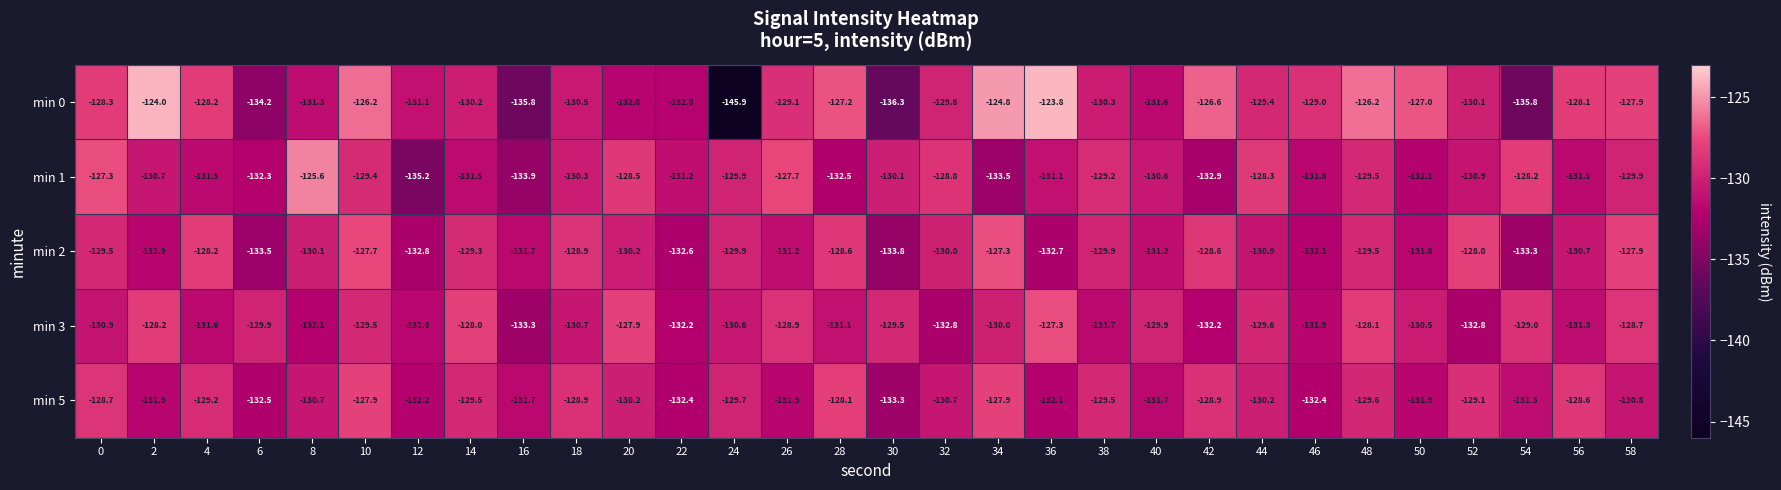

What is the total value across all series at 8?

-649.8